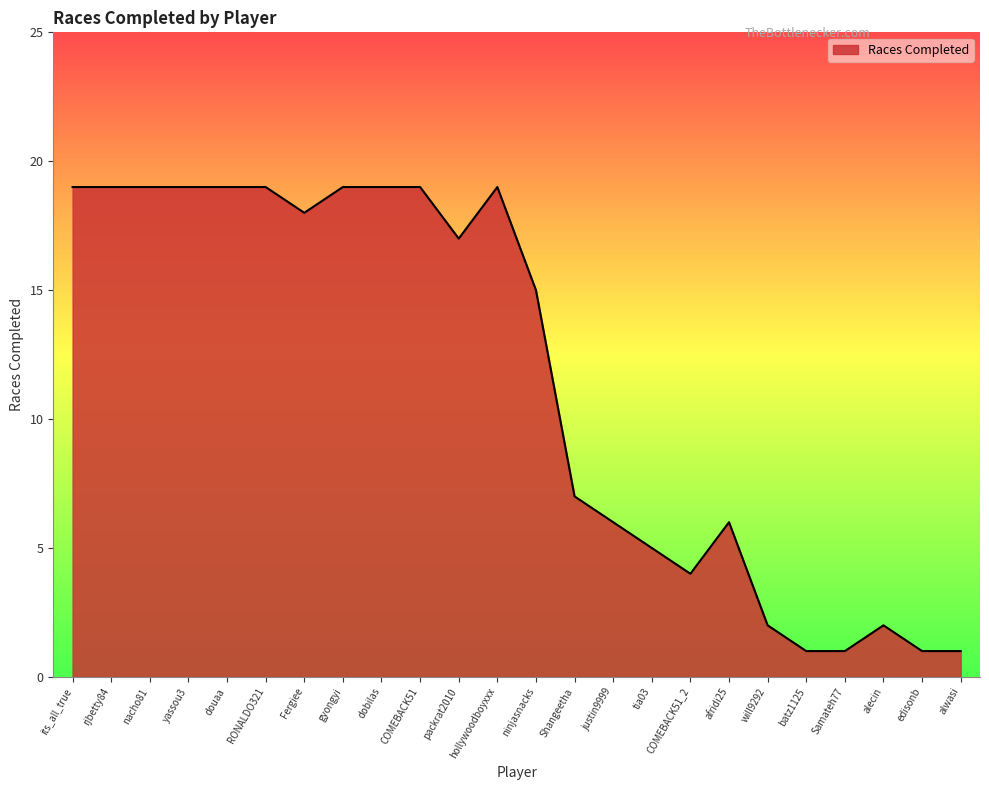

What is the maximum value shown in the chart?

19